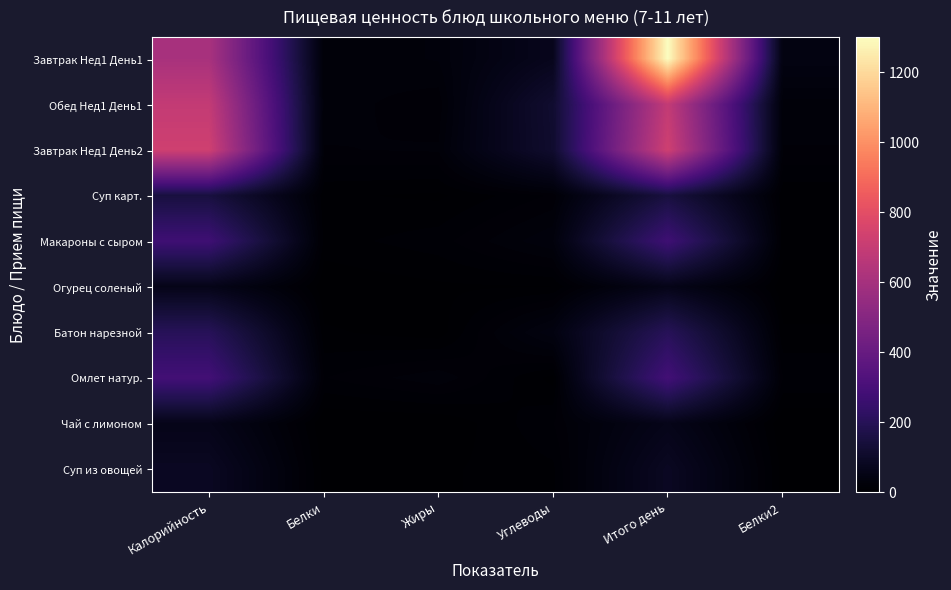

What is the spread (max minus min) of values at Углеводы?

113